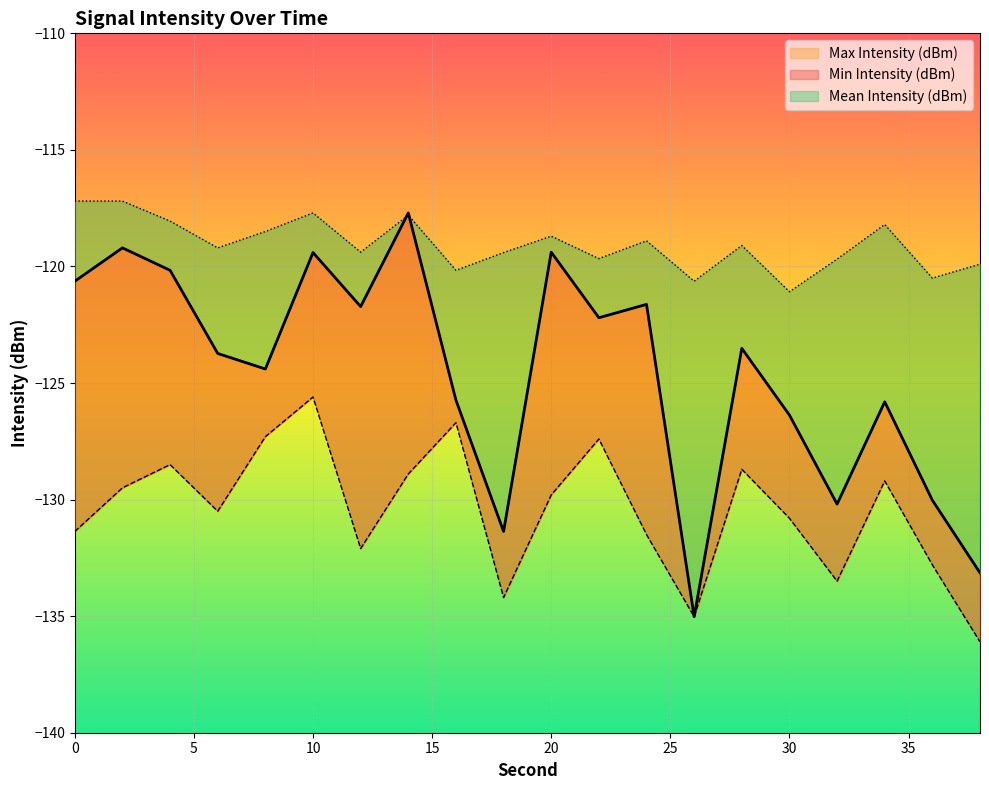

How many lines are shown in the chart?

3